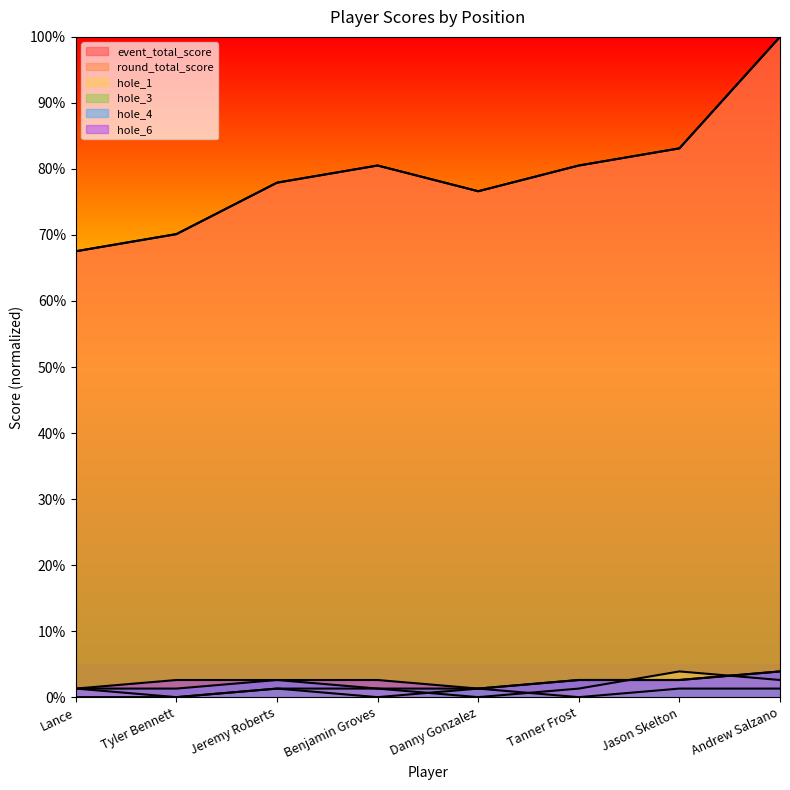

Where is the first local maximum for hole_4?

Jeremy Roberts